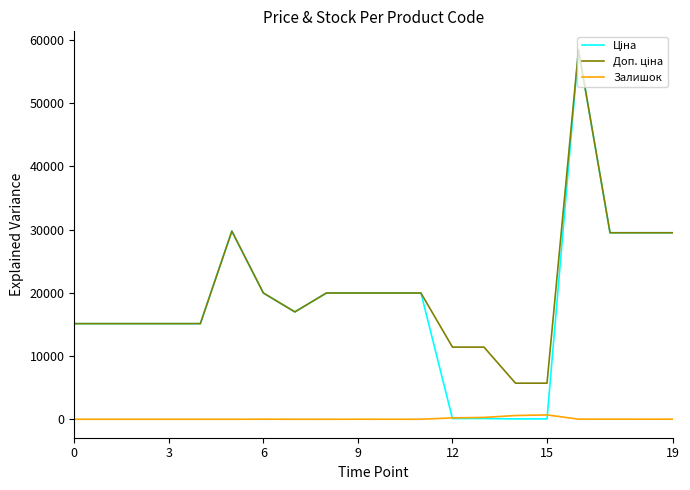

What is the maximum value shown in the chart?

58426.5